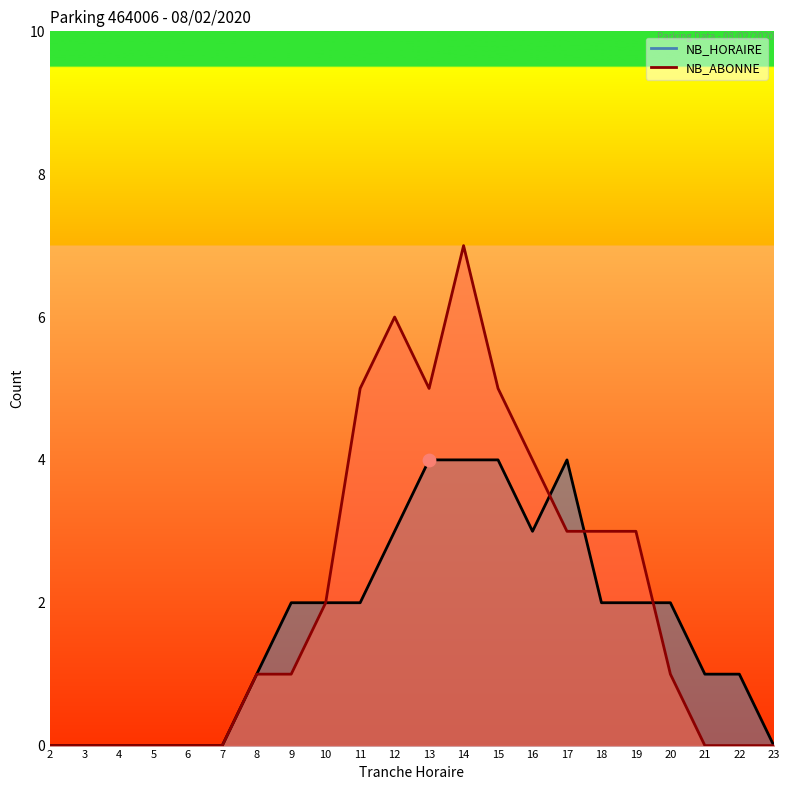

Which series reaches the maximum Y coordinate?

NB_ABONNE